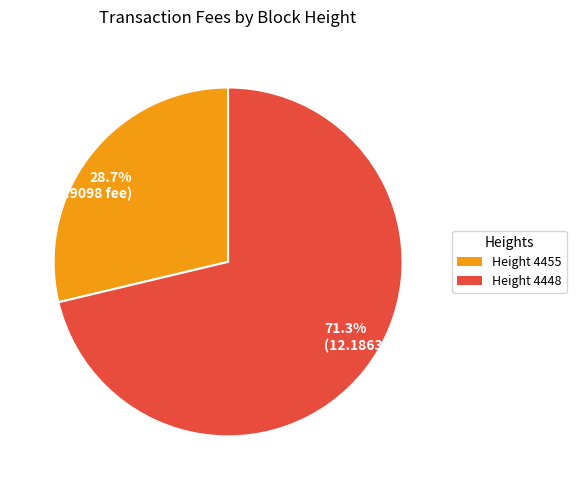

Is there any slice that represents more than half of the pie?

Yes